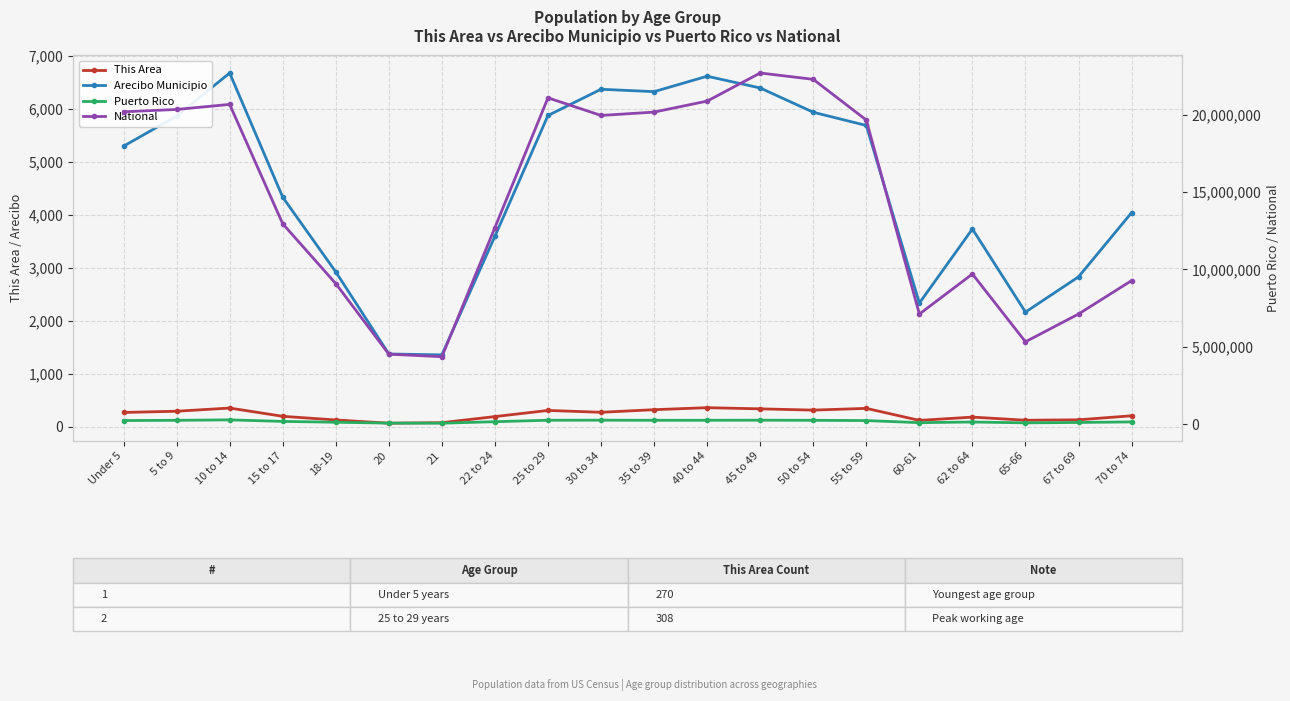

How many values in the Puerto Rico series exceed 223607?

9